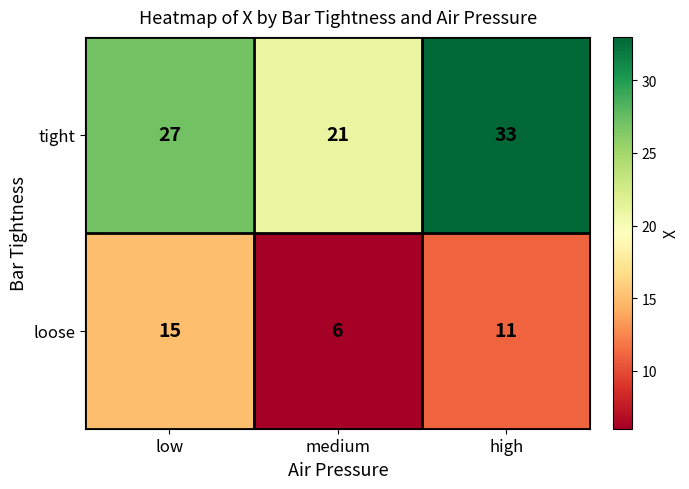

Rank the series by their average value, from highest to lowest.

tight, loose